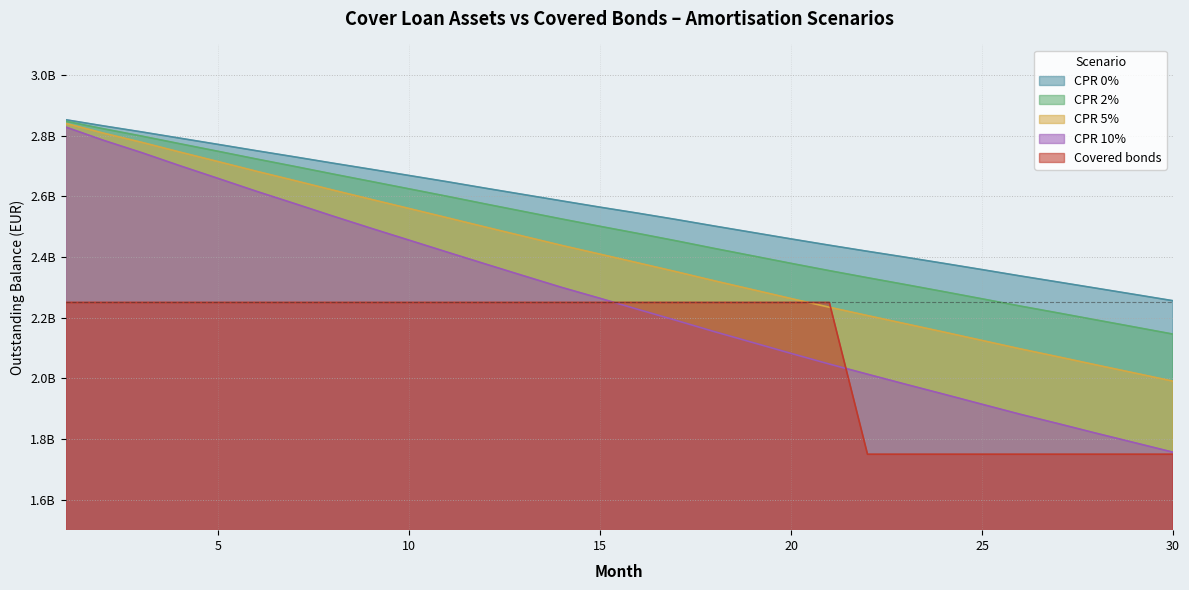

Which category has the highest value in the CPR 10% series?

1